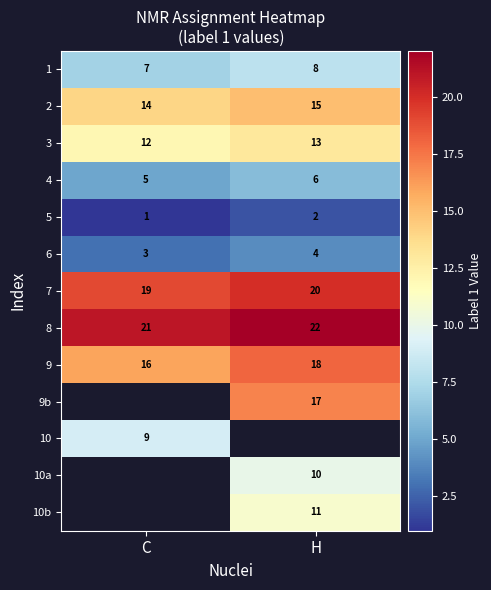

What is the approximate value of 2 at C?

14